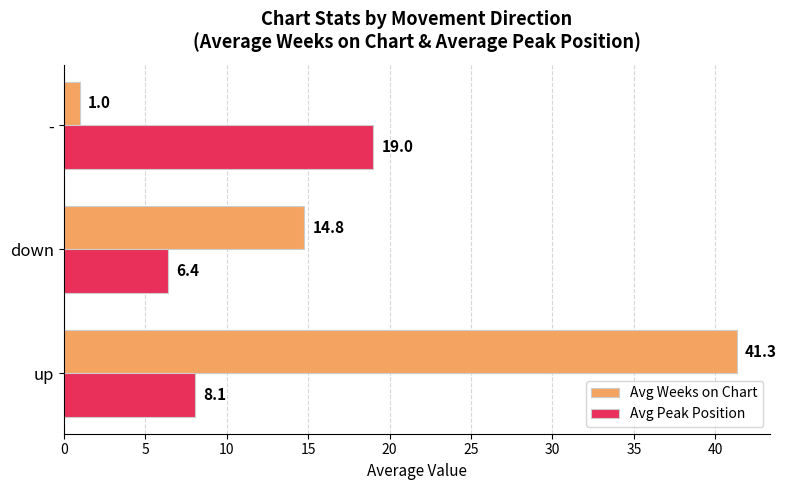

Which series changed the most between down and -?

Avg Weeks on Chart